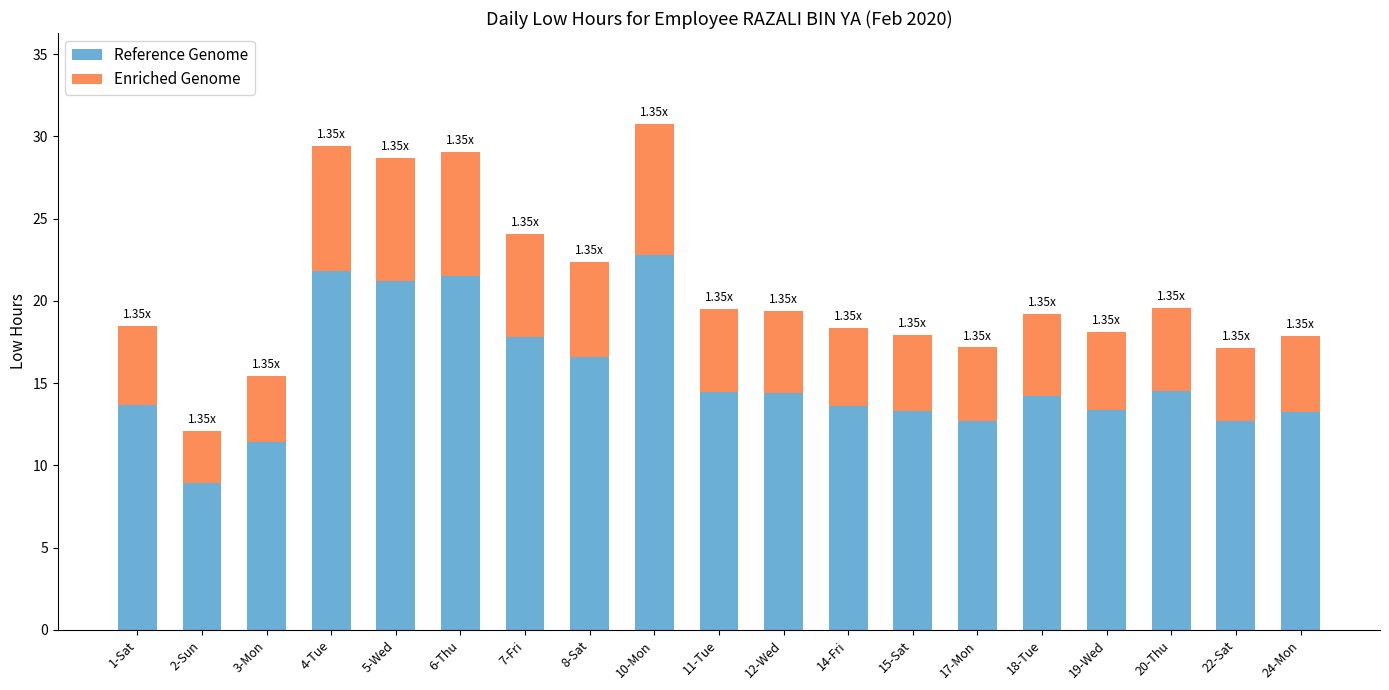

True or false: Reference Genome has a value of 22.4 at 20-Thu.

False